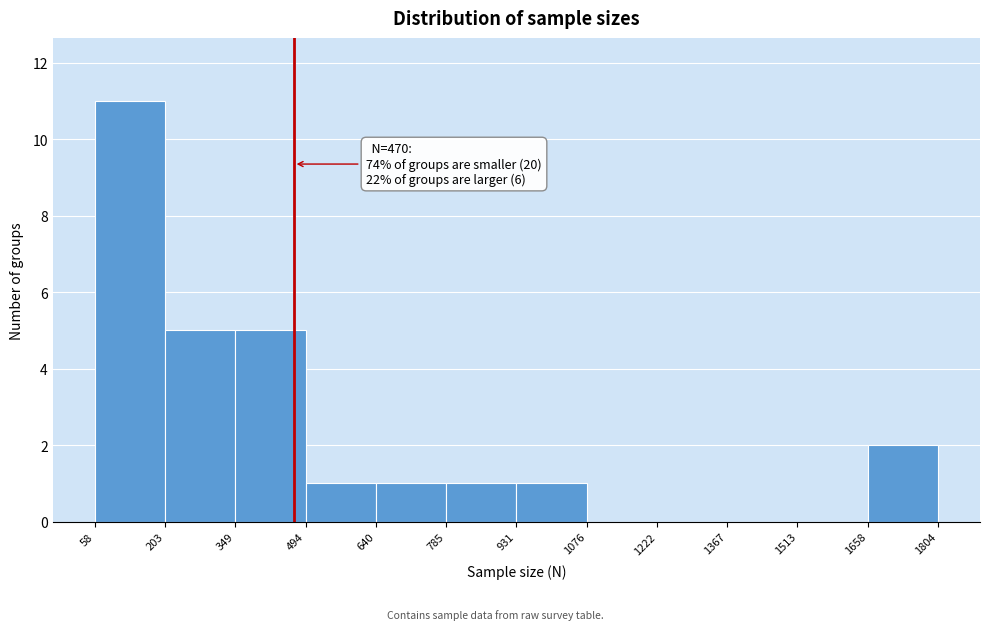

Over which range of the x-axis is the bar tallest?

58 to 203